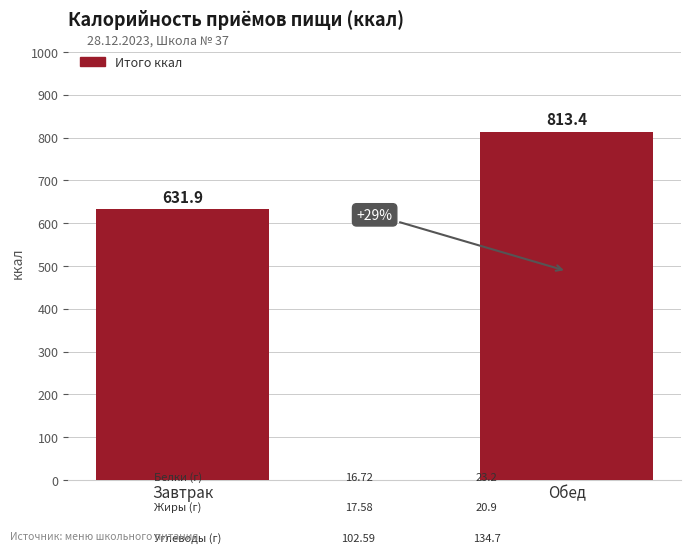

What is the ratio of the value at Обед to the value at Завтрак?

1.3